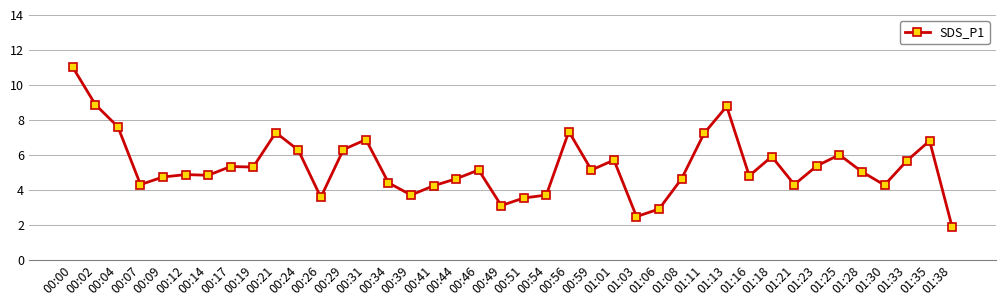

Which category has the lowest value across all series?

01:38